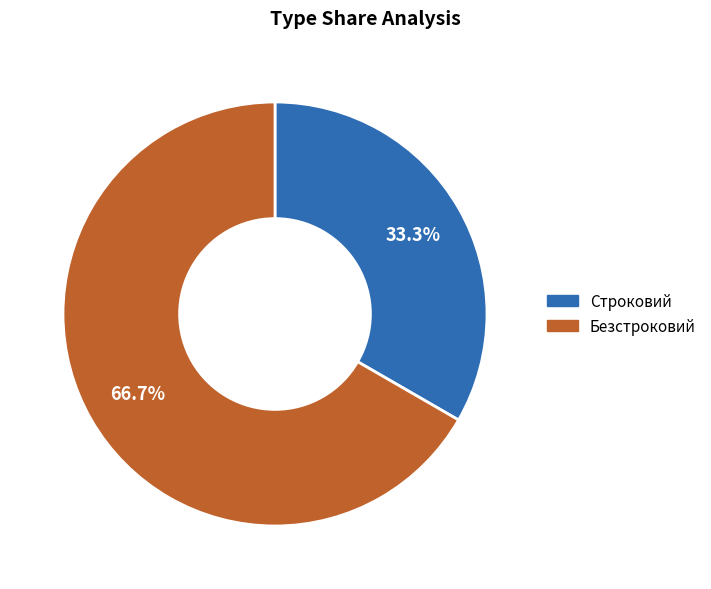

To the nearest percent, what percentage of the pie is Строковий?

33%